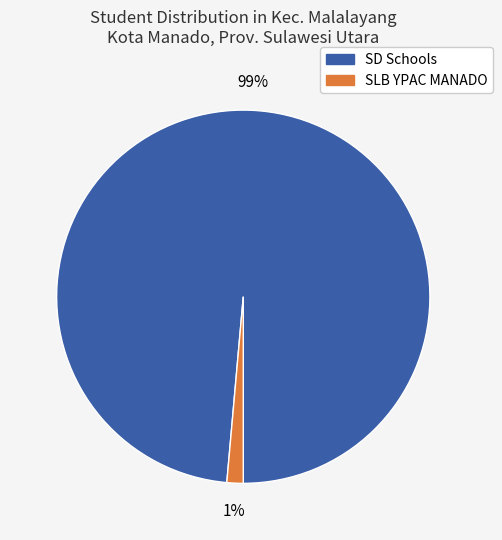

To the nearest percent, what is the average slice percentage?

50%